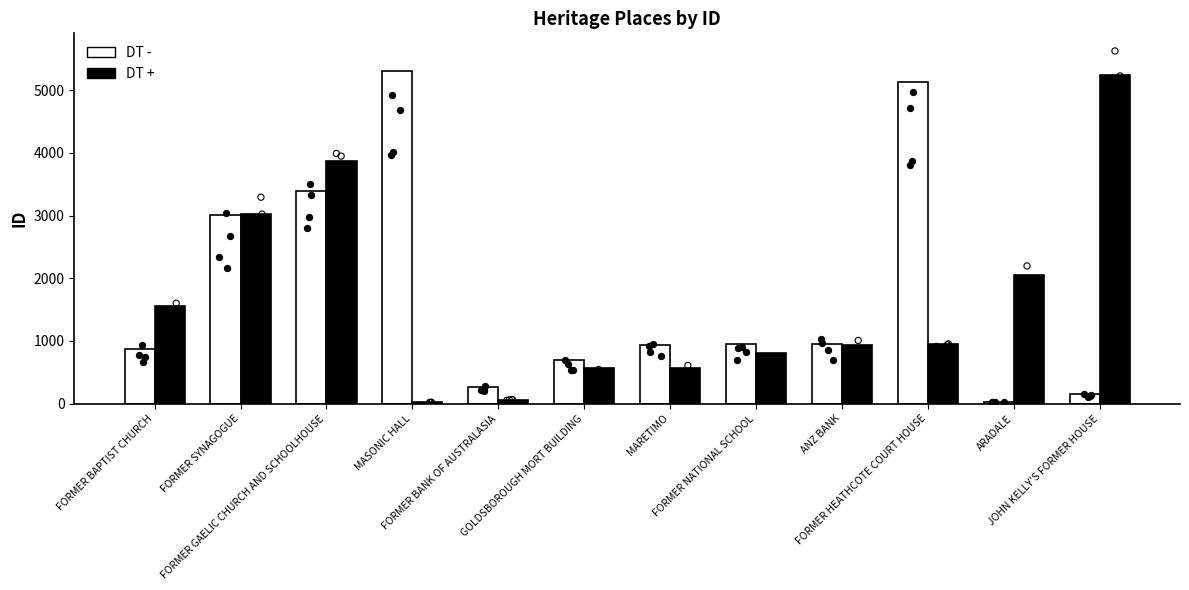

Is the value of DT + at FORMER BAPTIST CHURCH greater than the value of DT - at FORMER NATIONAL SCHOOL?

Yes